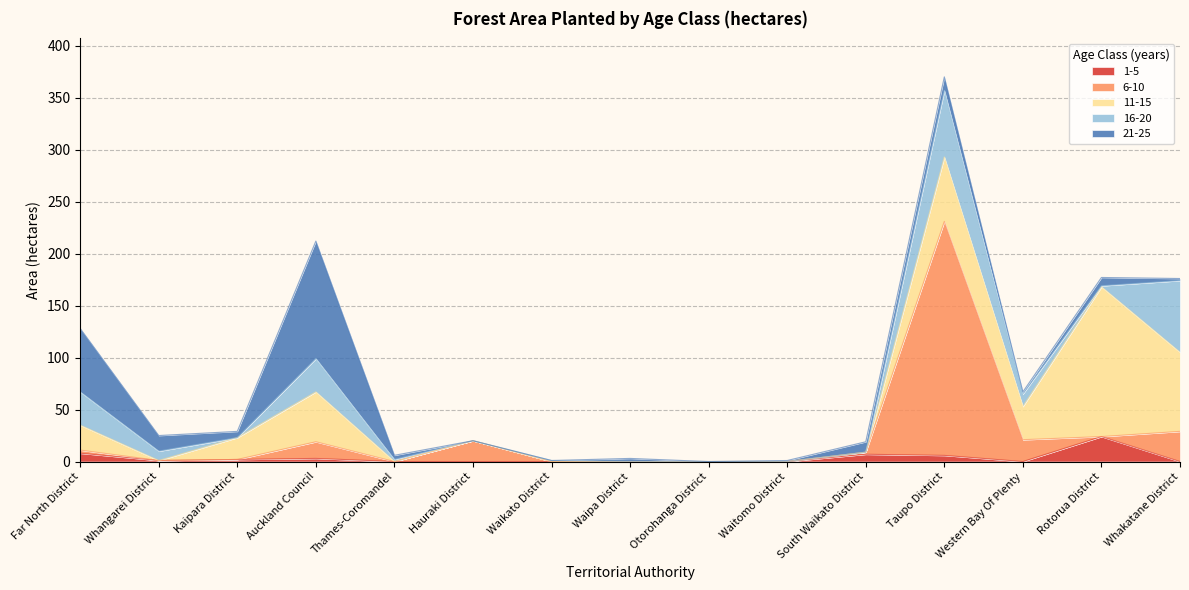

Rank the categories by 11-15 value from highest to lowest.

Rotorua District, Whakatane District, Taupo District, Auckland Council, Western Bay Of Plenty, Far North District, Kaipara District, Whangarei District, Thames-Coromandel, Hauraki District, Waikato District, Waipa District, Otorohanga District, Waitomo District, South Waikato District